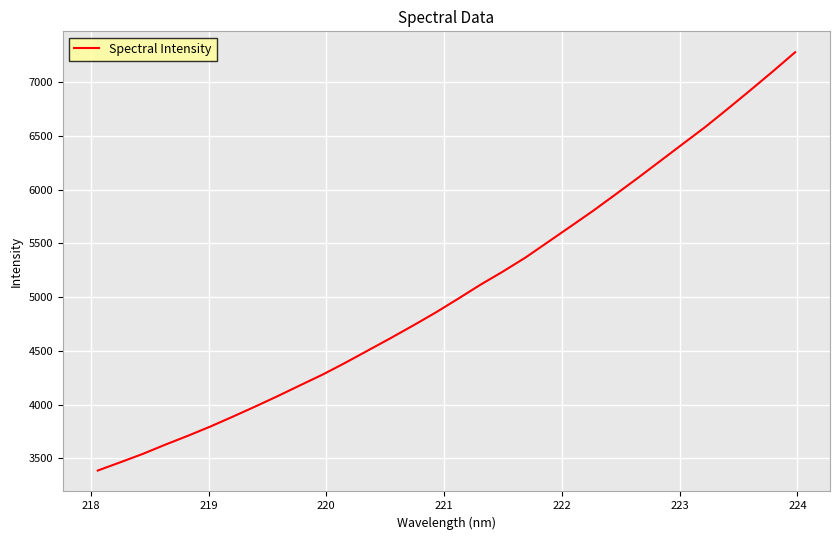

What is the greatest value displayed?

7280.2